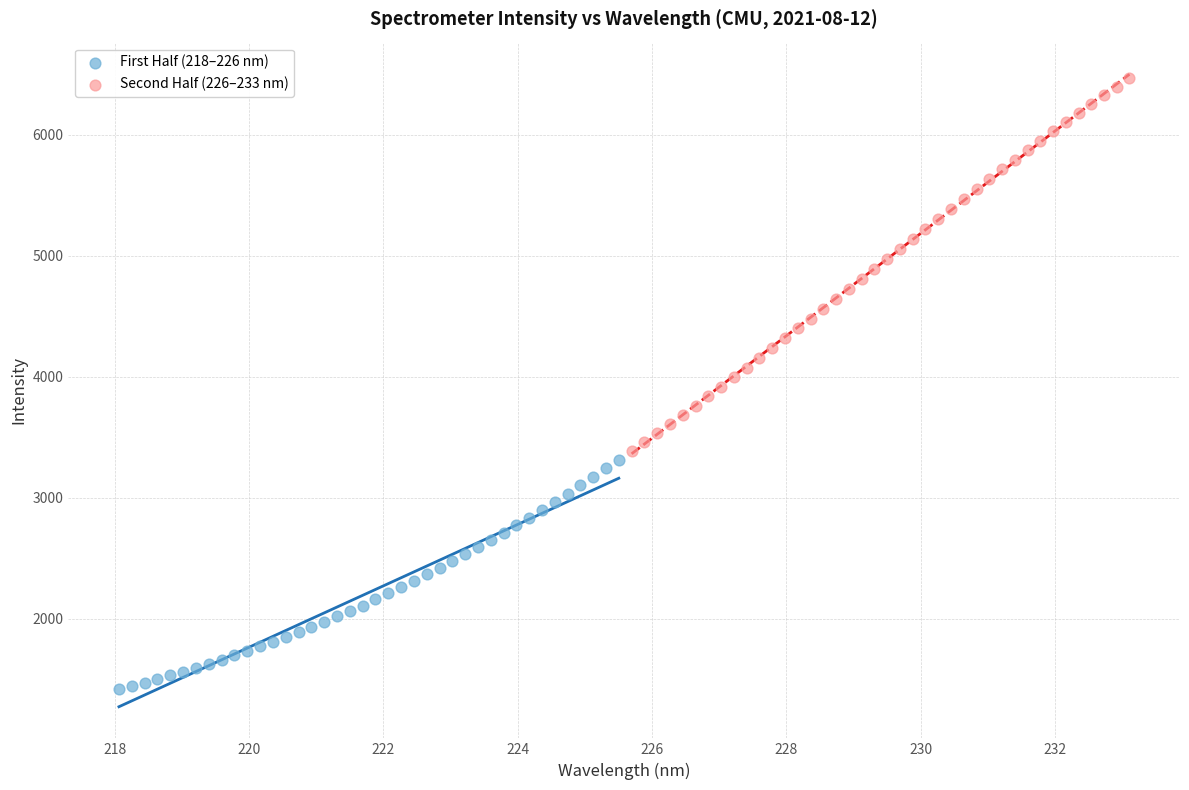

Which series reaches the minimum Y coordinate?

First Half (218–226 nm)